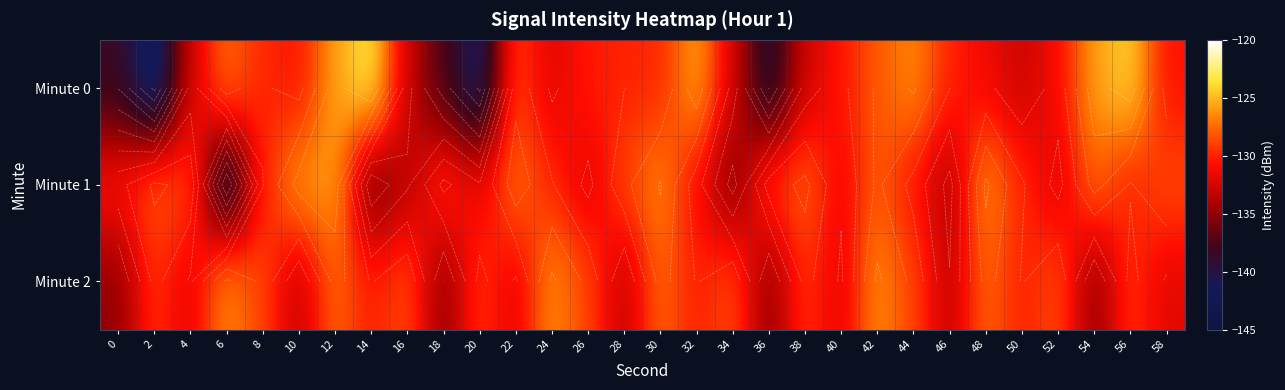

What is the sum of the Minute 1 values at 4 and 34?

-264.5